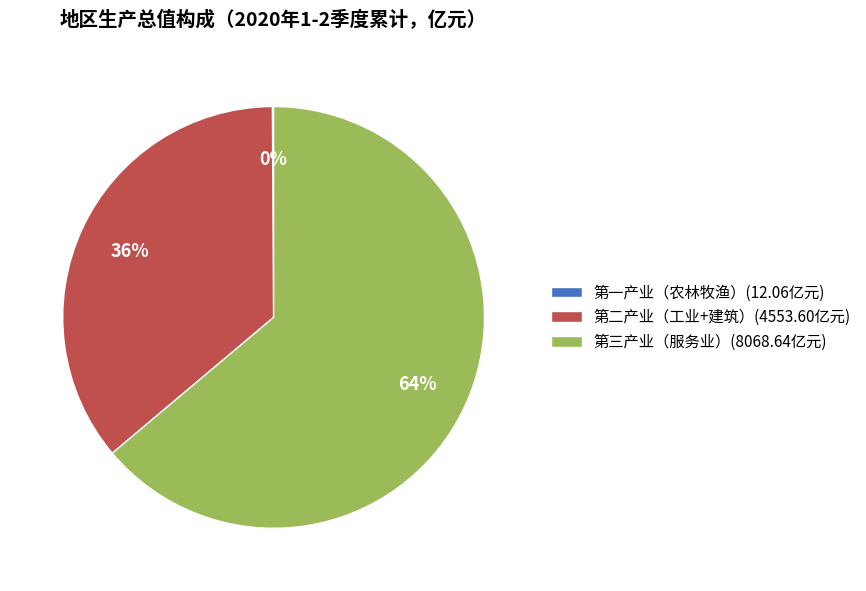

To the nearest percent, what is the difference between the largest and smallest slice percentages?

64%